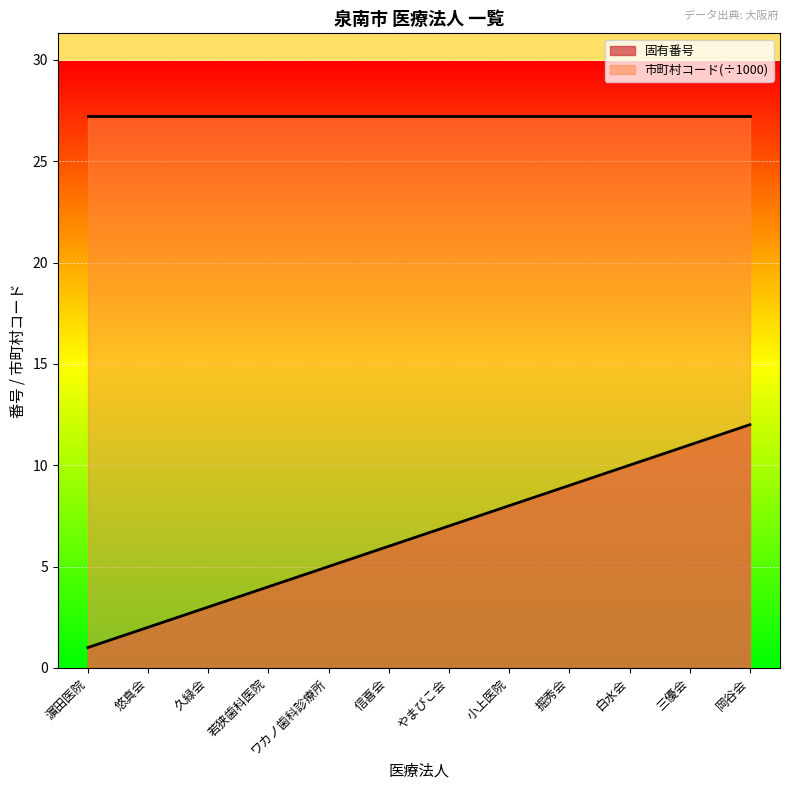

Rank the categories by value from lowest to highest.

濵田医院, 悠真会, 久緑会, 若狭歯科医院, ワカノ歯科診療所, 信喜会, やまびこ会, 小上医院, 掘秀会, 白水会, 三優会, 岡谷会